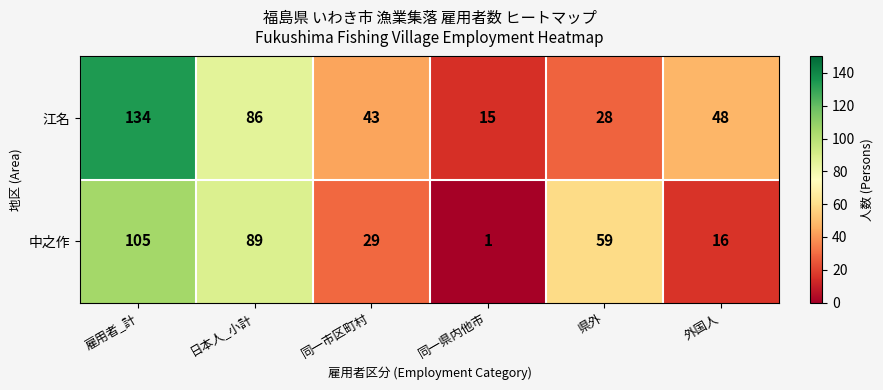

Is it true that 中之作 equals 47 at 雇用者_計?

False